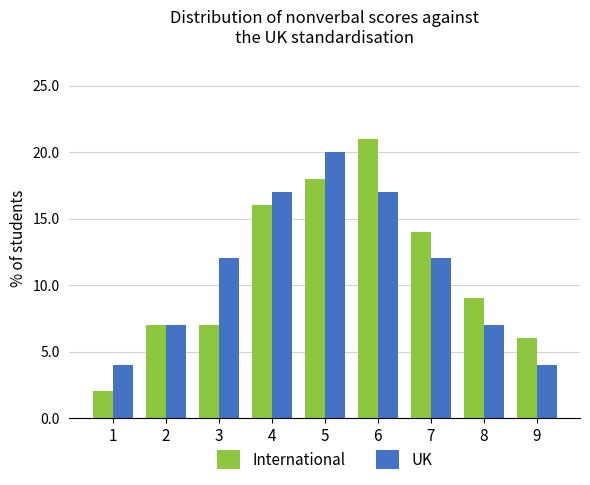

What is the value of the International bar at the 3rd from the left?

7